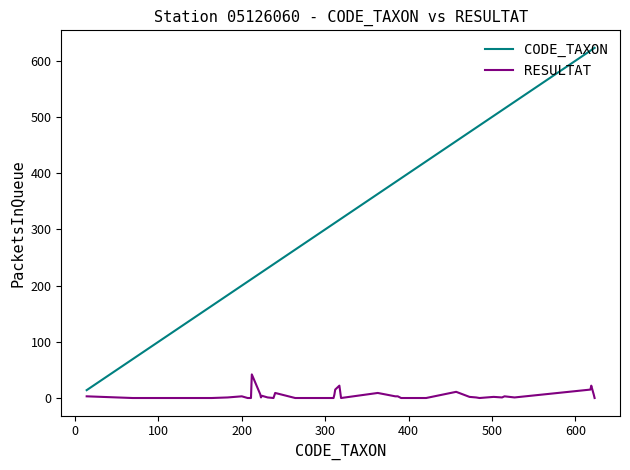

List the series in order of their overall mean, highest first.

CODE_TAXON, RESULTAT